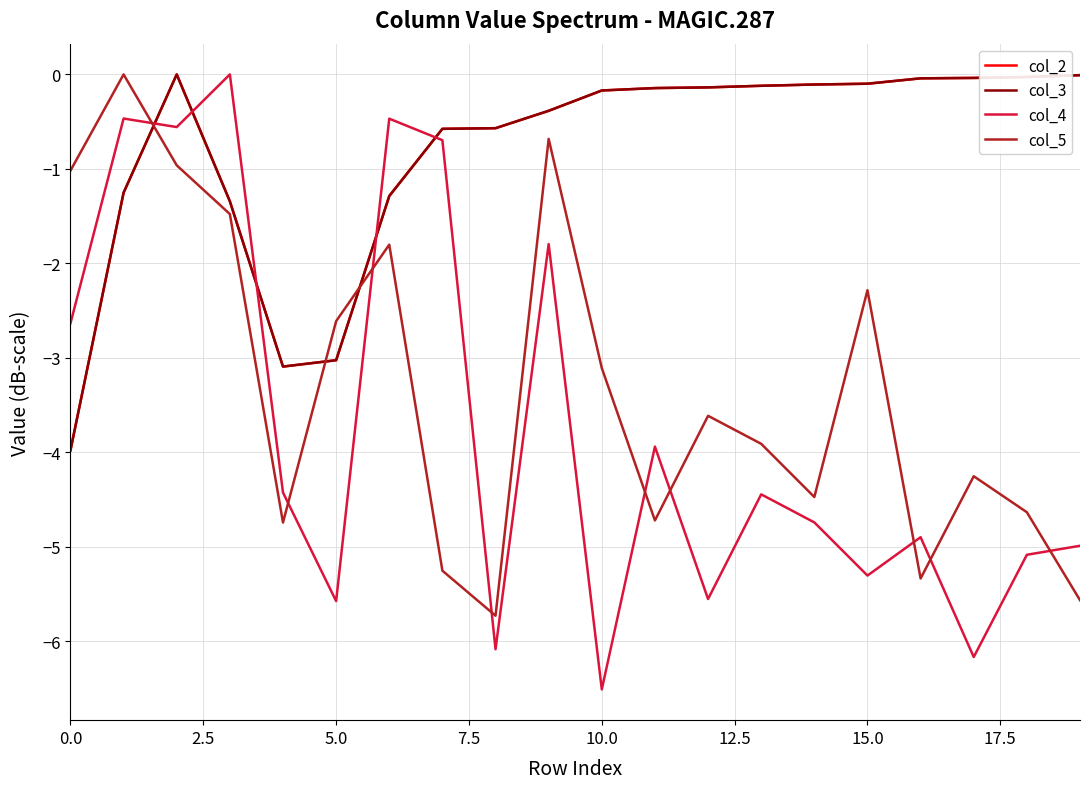

True or false: col_5 and col_3 intersect in this chart.

True